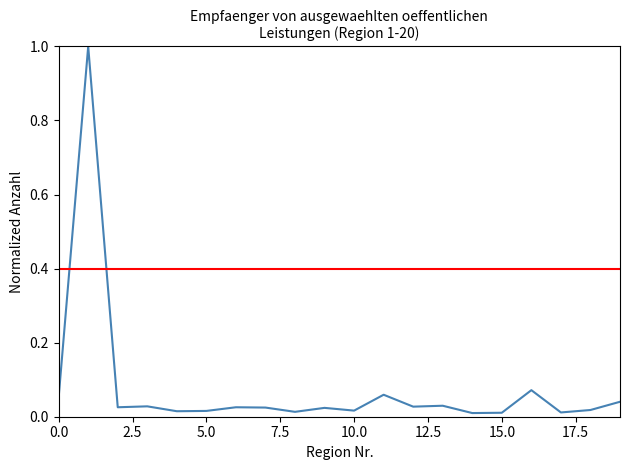

How many interior local peaks (higher than both neighbors) does the data have?

7